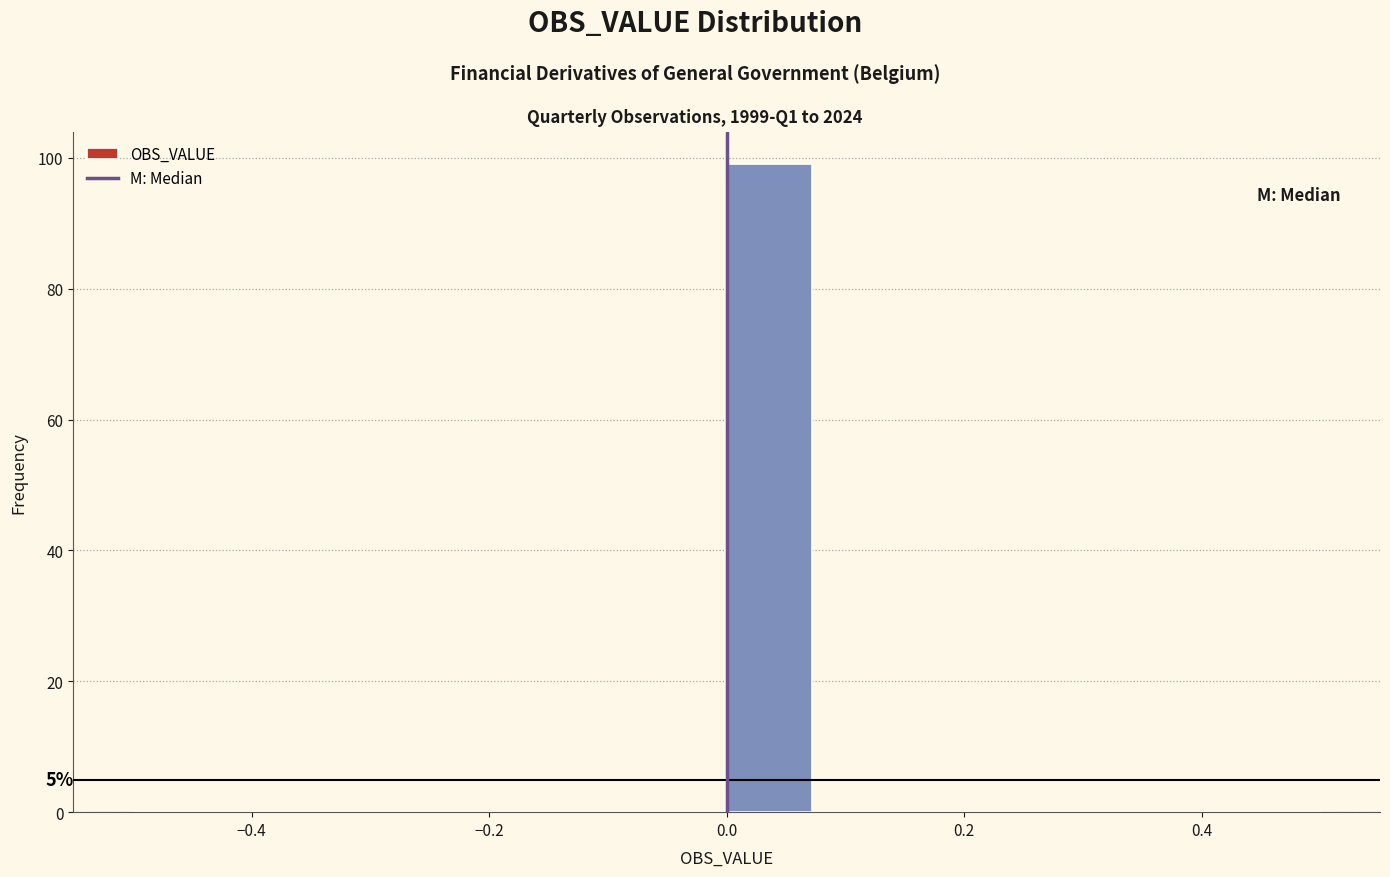

Read against the x-axis, roughly where is the centre of the tallest bar?

0.04